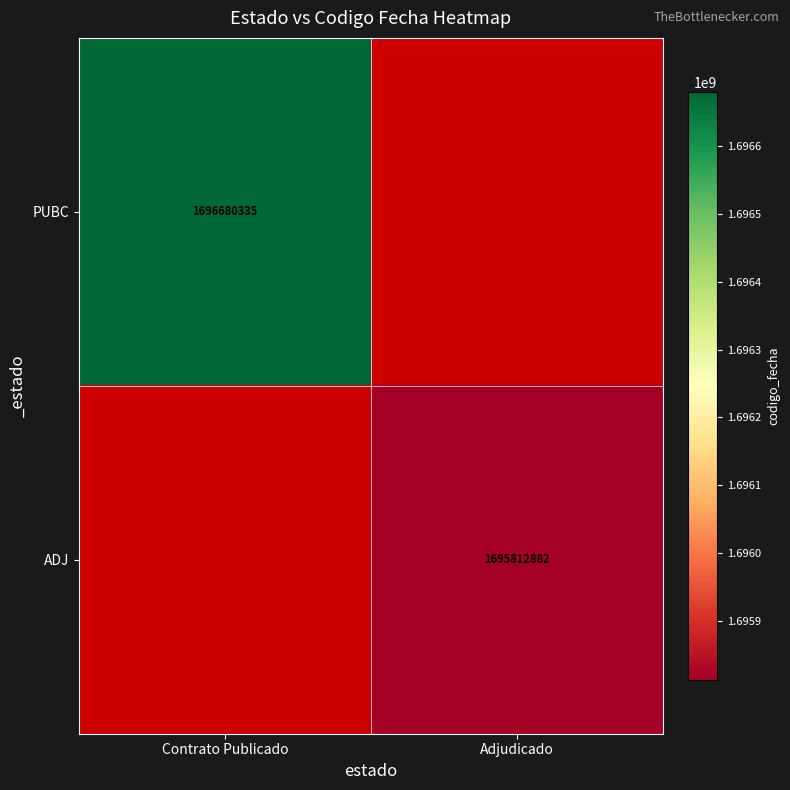

True or false: ADJ has a value of 1098929588 at Adjudicado.

False